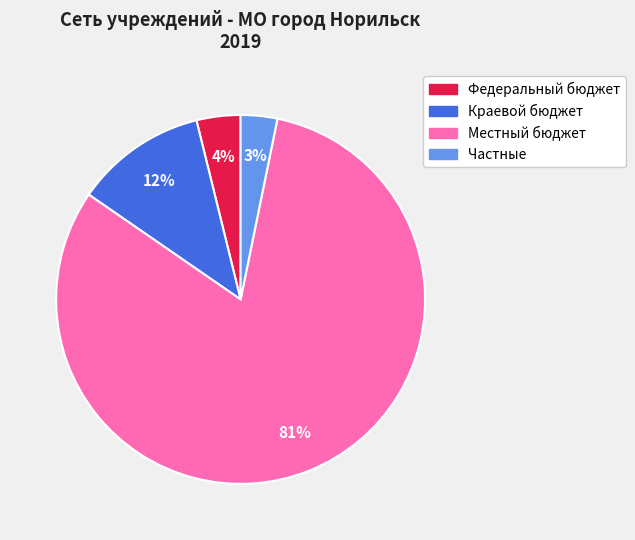

Combined, do Краевой бюджет and Федеральный бюджет account for over 50%?

No